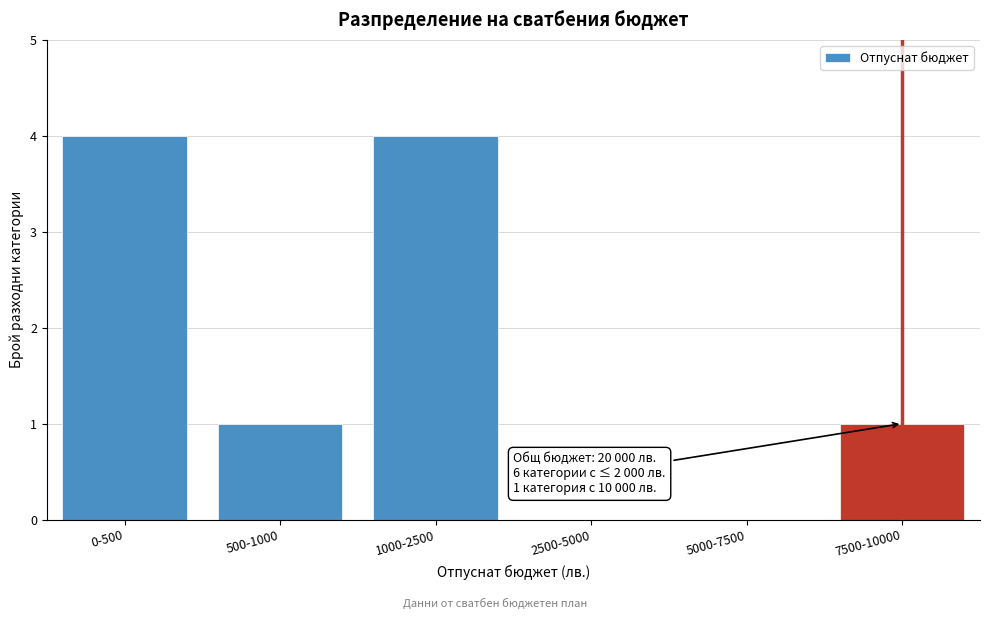

Reading left to right, transcribe all the data shown in this chart.

0-500=4	500-1000=1	1000-2500=4	2500-5000=0	5000-7500=0	7500-10000=1